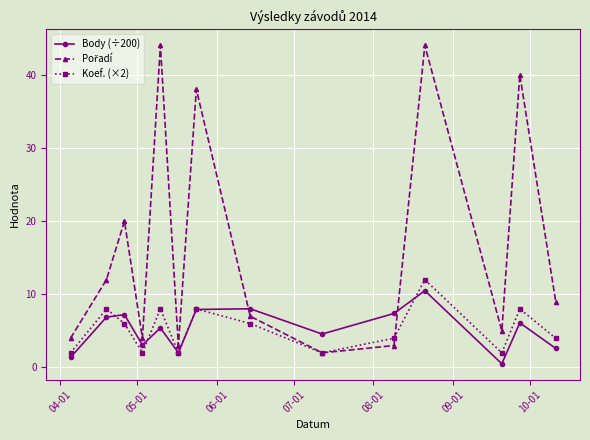

What is the value of the Koef. (×2) point at the 13th from the left?

8.0